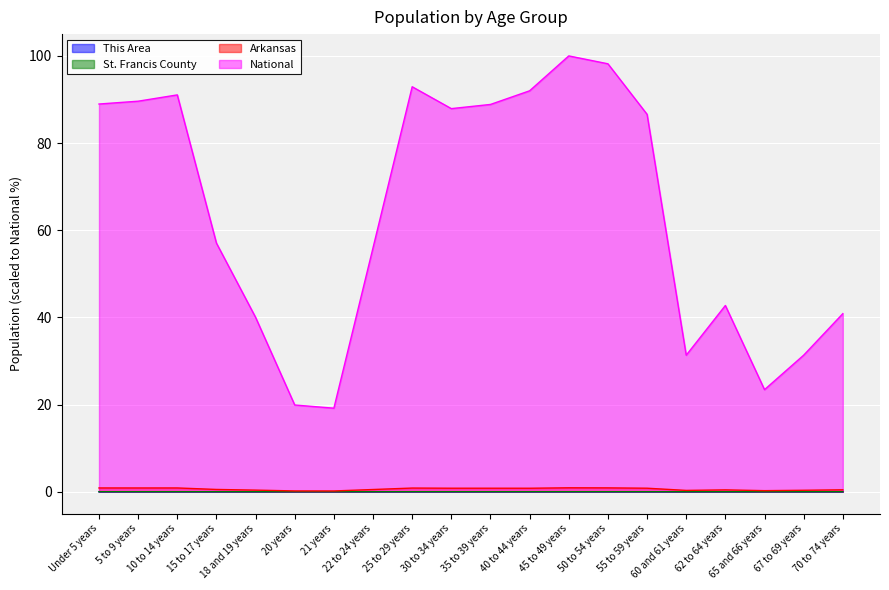

Reading left to right, what are all the values shown in this chart?

This Area: 0.0	0.0	0.0	0.0	0.0	0.0	0.0	0.0	0.0	0.0	0.0	0.0	0.0	0.0	0.0	0.0	0.0	0.0	0.0	0.0
St. Francis County: 0.0	0.0	0.0	0.0	0.0	0.0	0.0	0.0	0.0	0.0	0.0	0.0	0.0	0.0	0.0	0.0	0.0	0.0	0.0	0.0
Arkansas: 0.9	0.9	0.9	0.5	0.4	0.2	0.2	0.5	0.8	0.8	0.8	0.8	0.9	0.9	0.8	0.3	0.4	0.2	0.3	0.4
National: 89.0	89.6	91.1	57.0	40.0	19.9	19.2	56.0	92.9	87.9	88.9	92.0	100.0	98.2	86.6	31.3	42.7	23.4	31.3	40.9